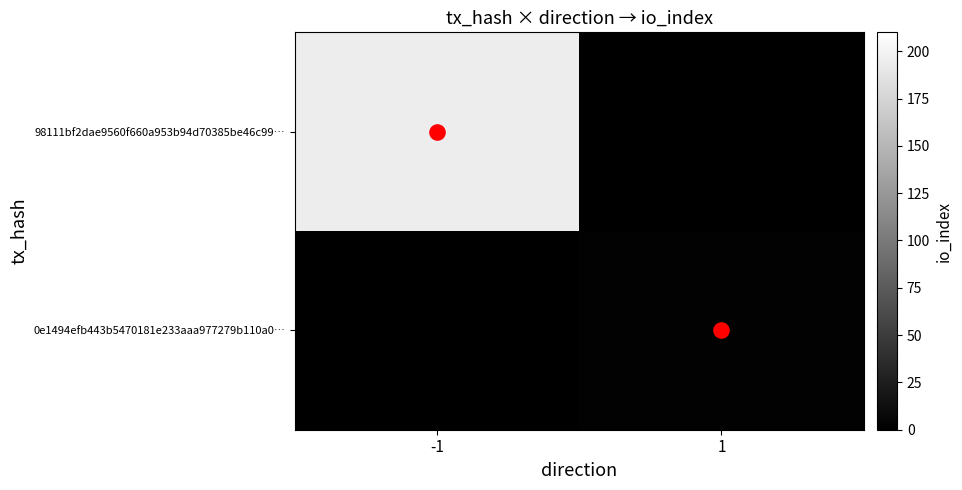

What is the total value across all series at 1?

2